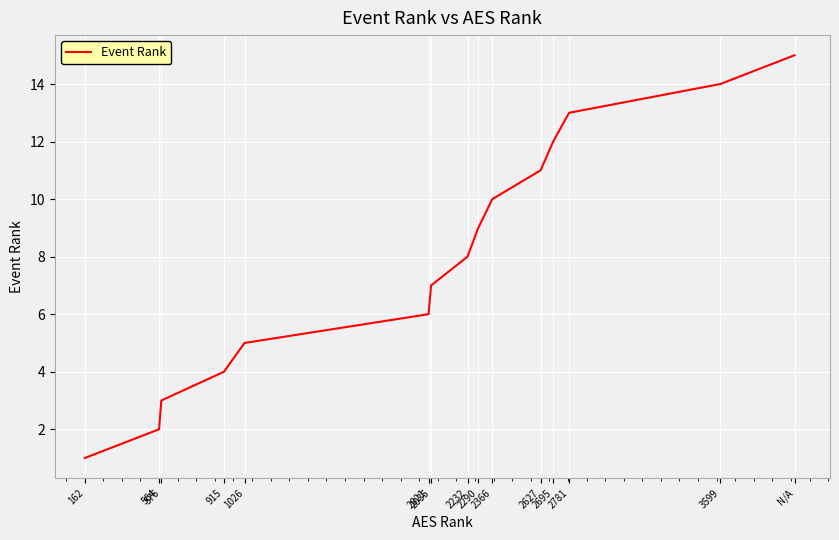

Which has a higher value, 564 or 2366?

2366